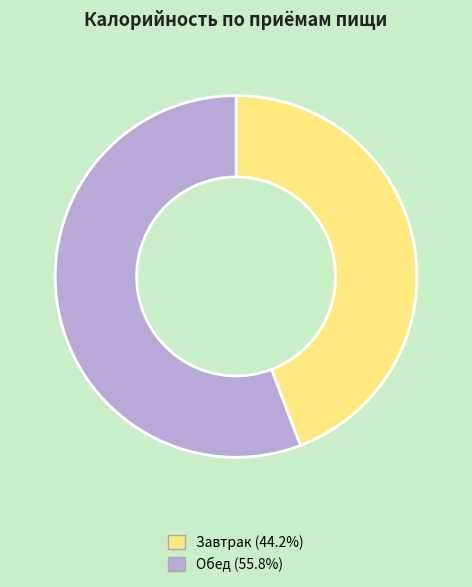

Combined, do Обед and Завтрак account for over 50%?

Yes